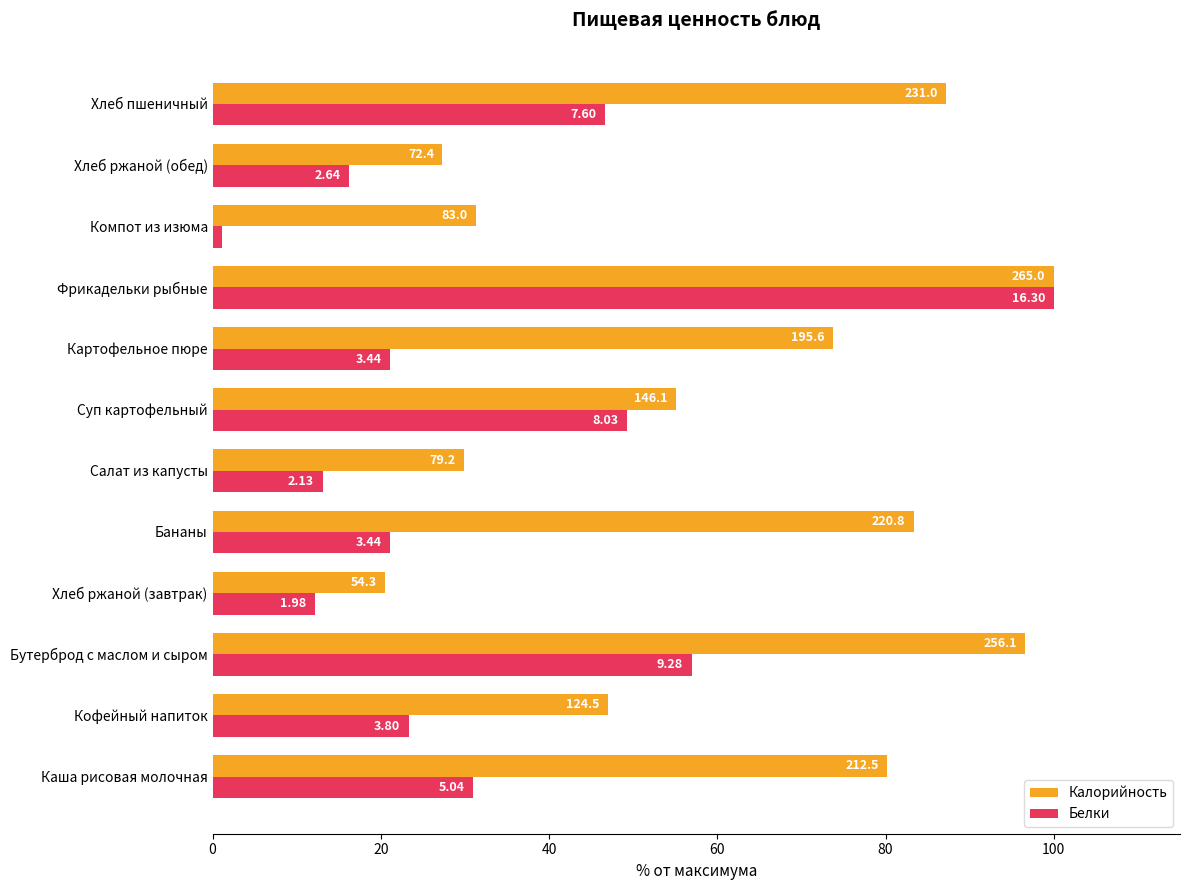

What are all the series names shown in the legend?

Калорийность, Белки